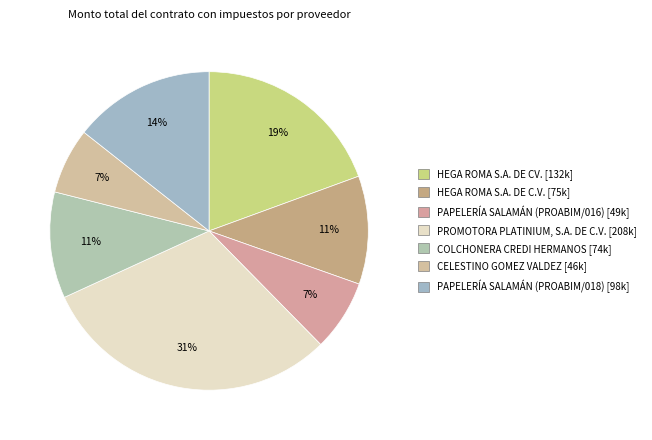

To the nearest percent, what is the average slice percentage?

14%